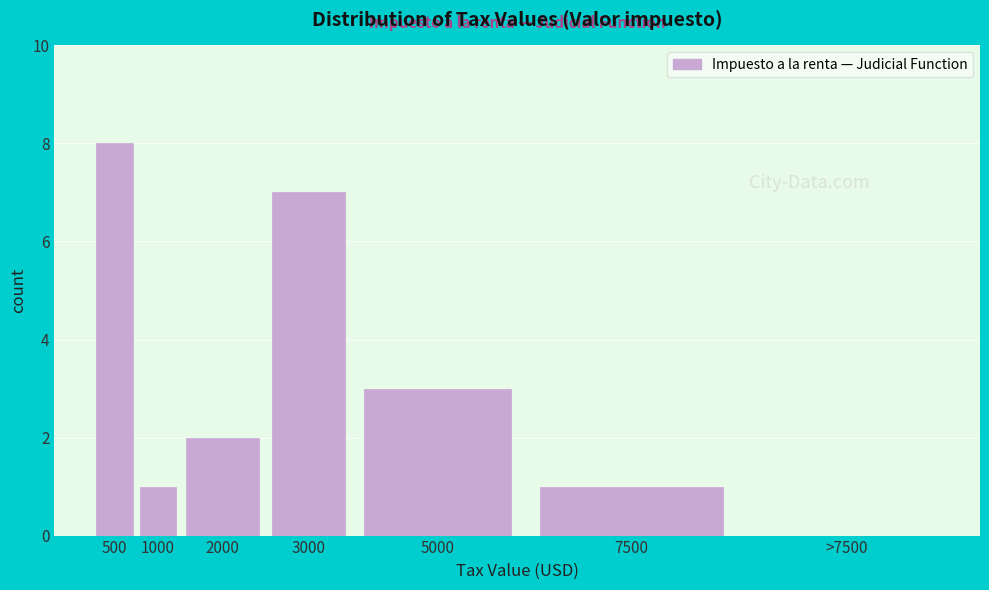

Reading left to right, what are all the values shown in this chart?

500=8	1000=1	2000=2	3000=7	5000=3	7500=1	>7500=0